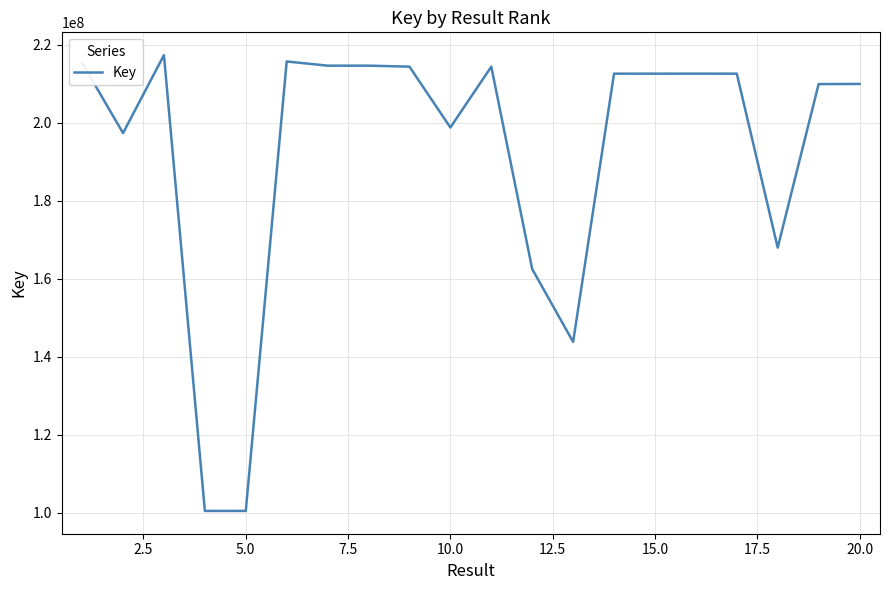

What is the smallest value displayed?

100402922